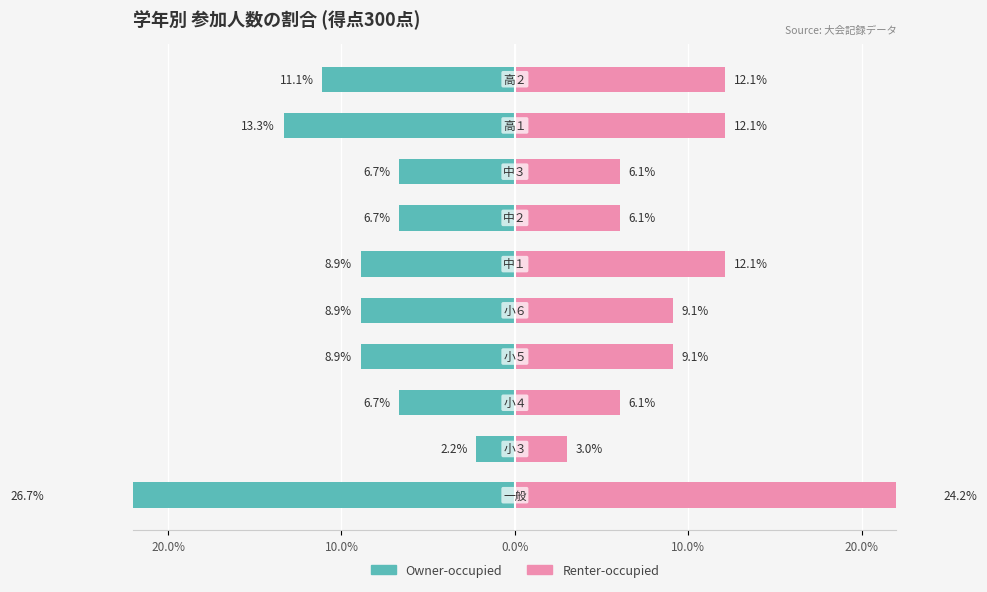

How many bars are there in total?

20